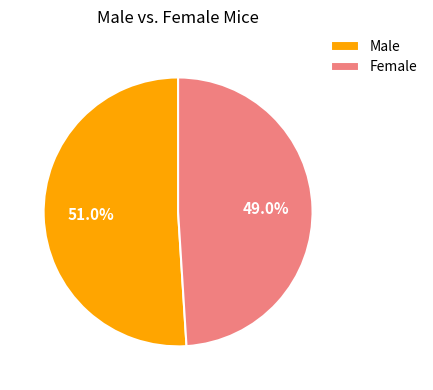

Is there any slice that represents more than half of the pie?

Yes